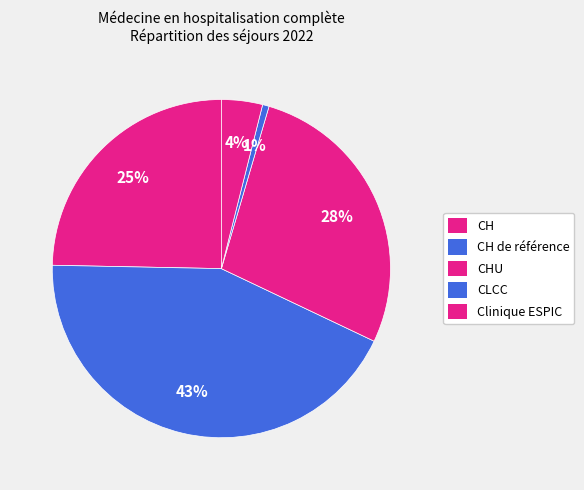

How many segments does this pie chart have?

5